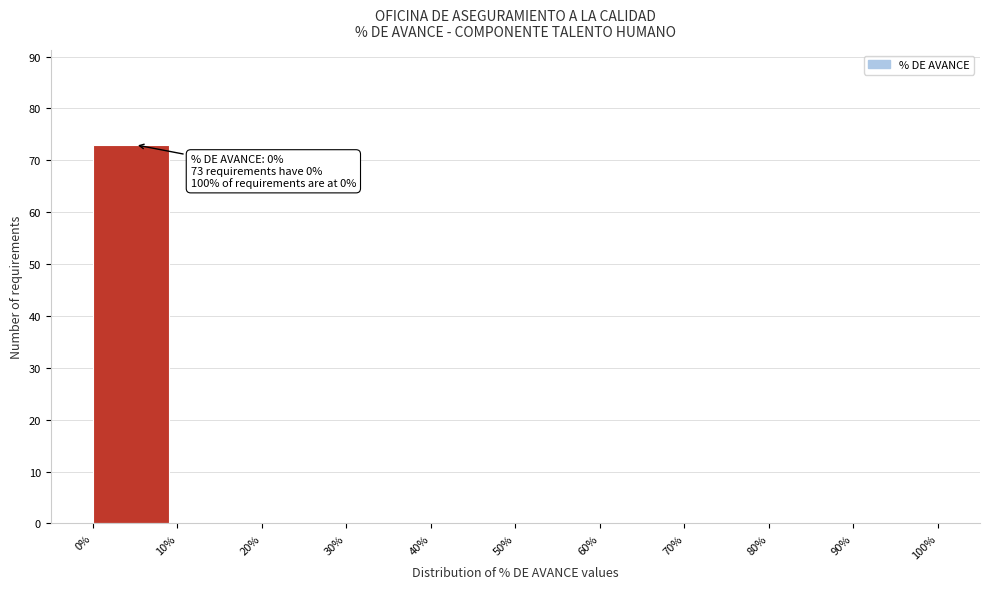

Which range on the x-axis has the tallest bar?

0% to 10%